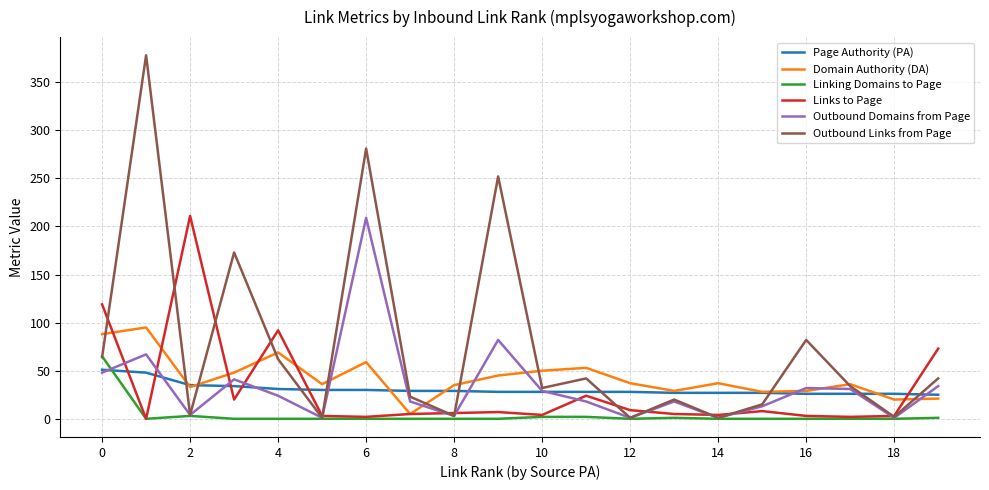

Is this an area chart (filled region under the line)?

No